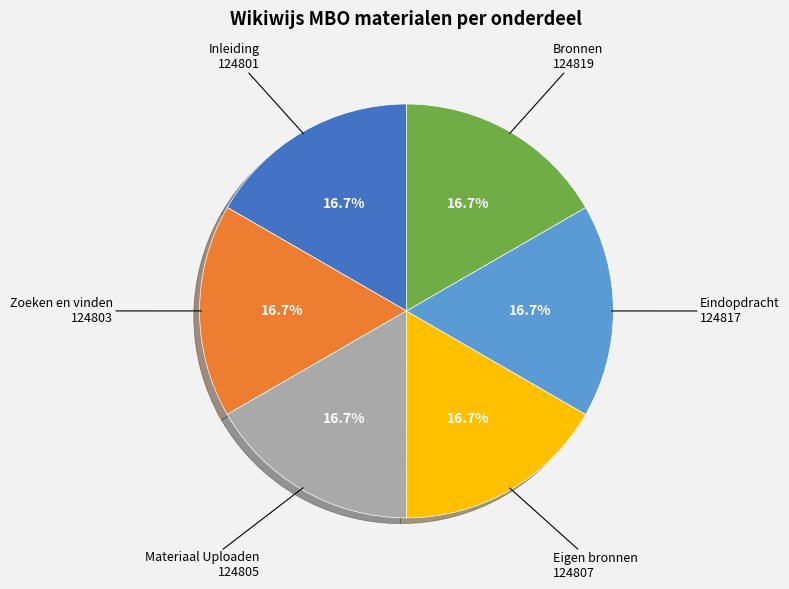

Does any single category account for the majority?

No